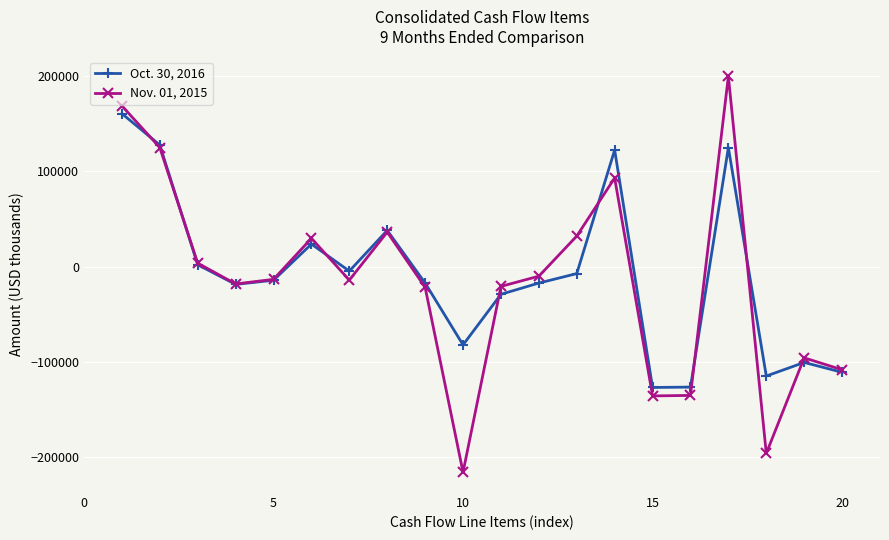

List the series in order of their peak value, lowest first.

Oct. 30, 2016, Nov. 01, 2015